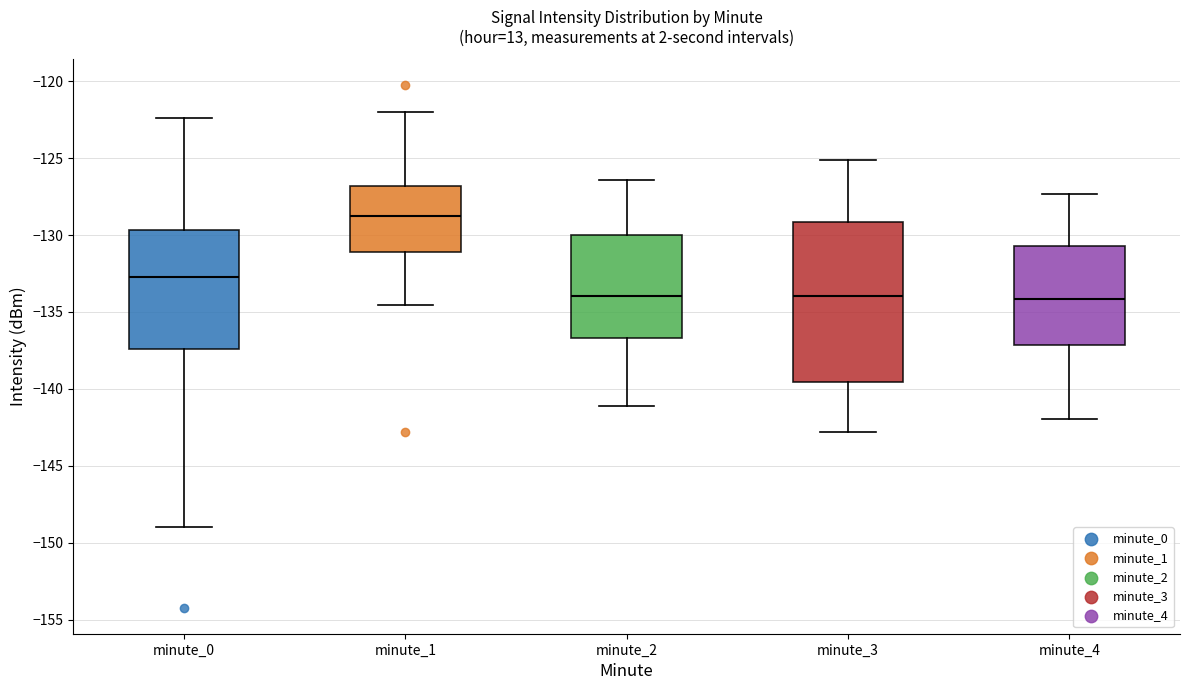

Comparing the boxes themselves (not the whiskers), which one is the tallest?

minute_3